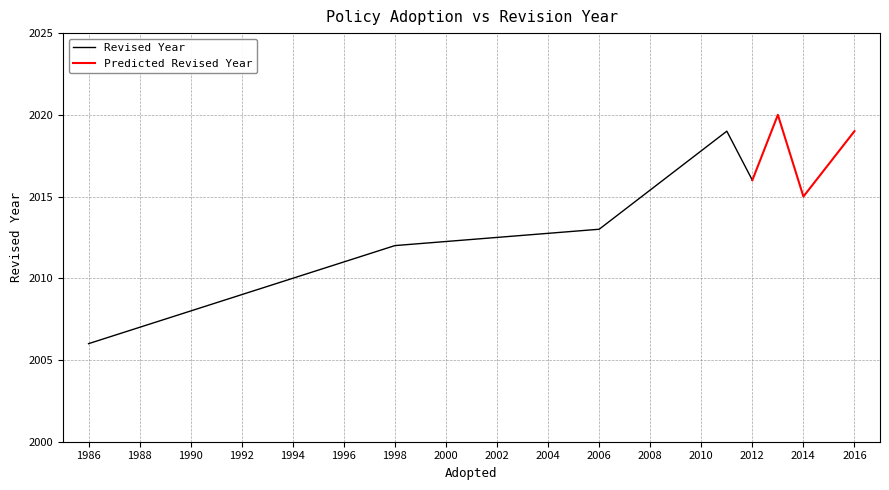

Is it true that Predicted Revised Year equals 420 at 2016?

False